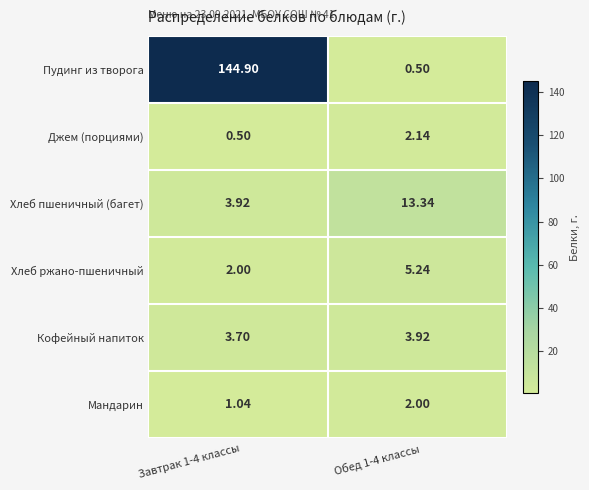

Which series has the largest range (max minus min)?

Пудинг из творога